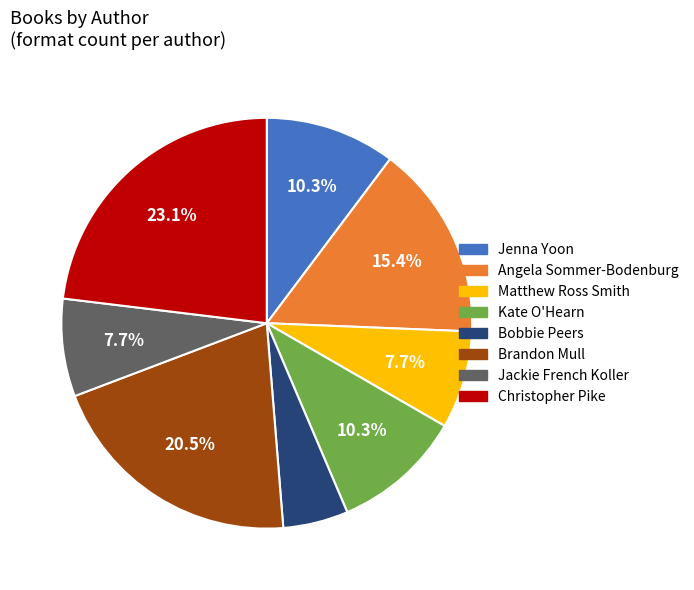

Is there a majority slice in this chart?

No